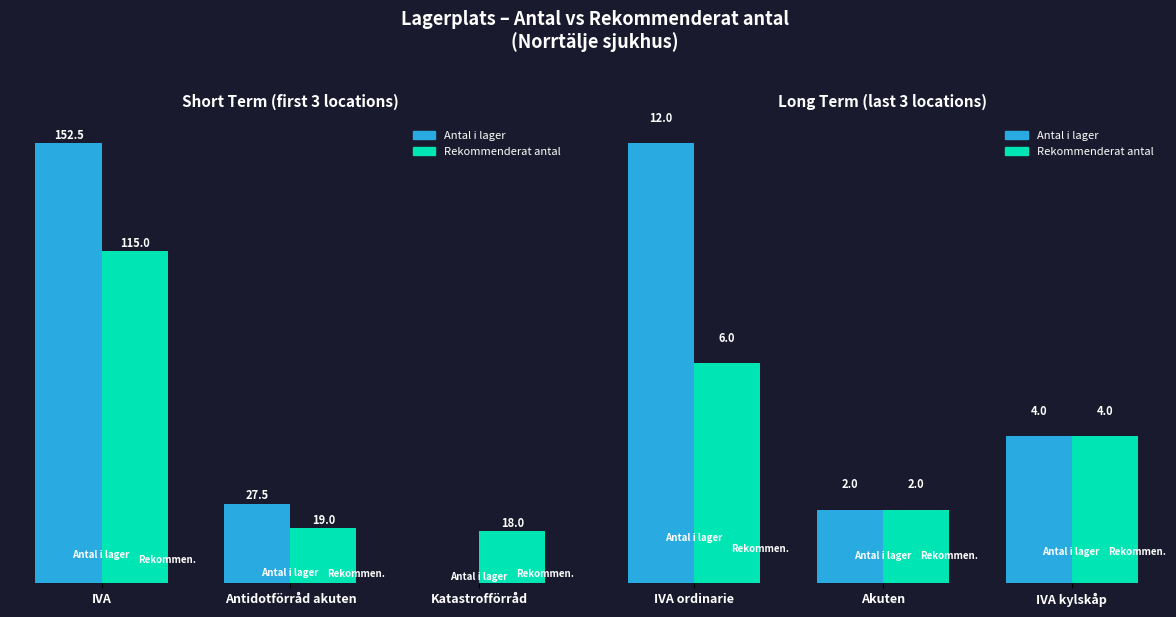

True or false: Rekommenderat antal has a value of 10 at IVA ordinarie.

False